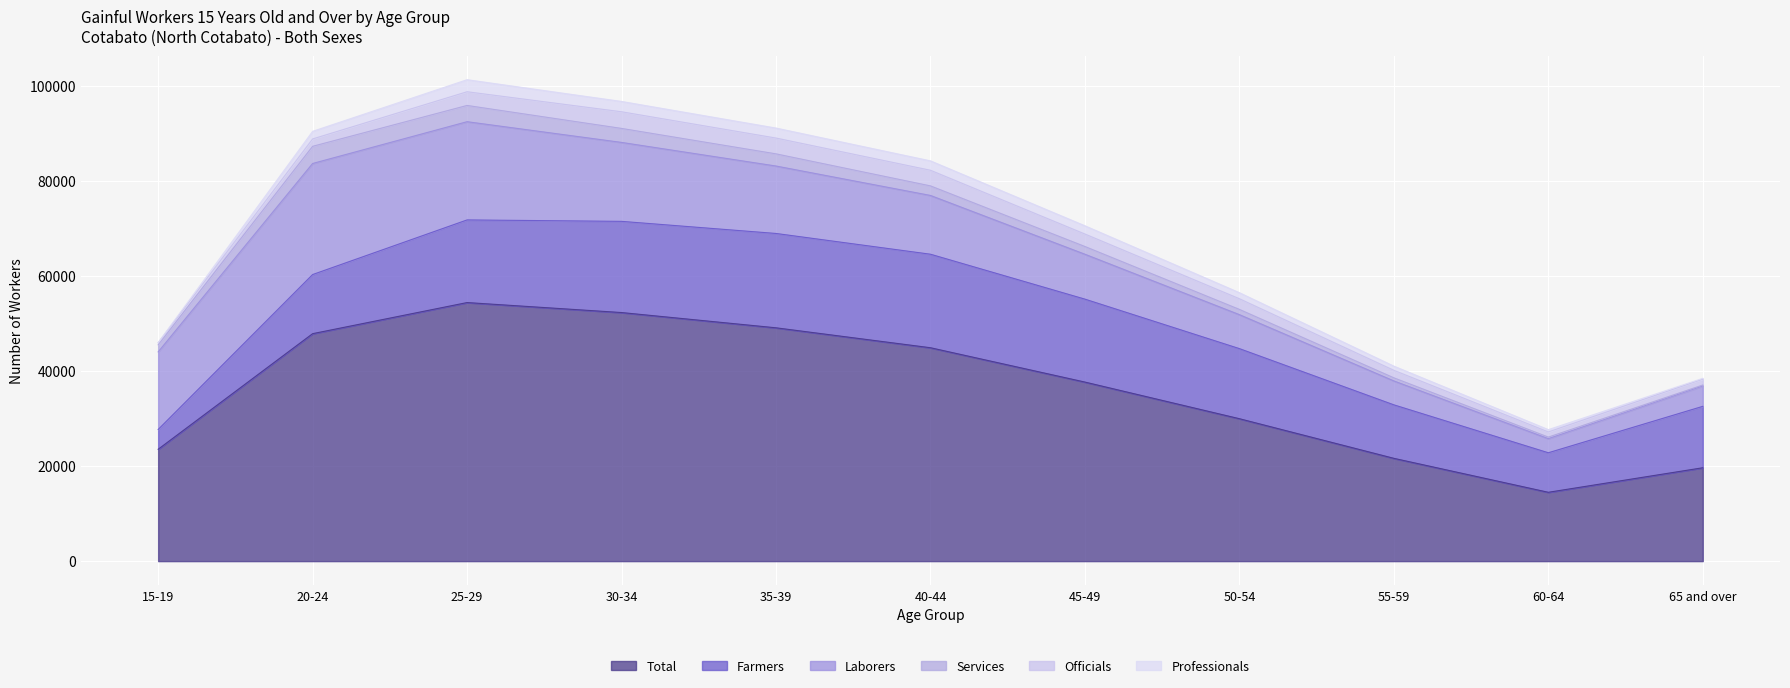

Which label corresponds to the smallest value in the chart?

15-19